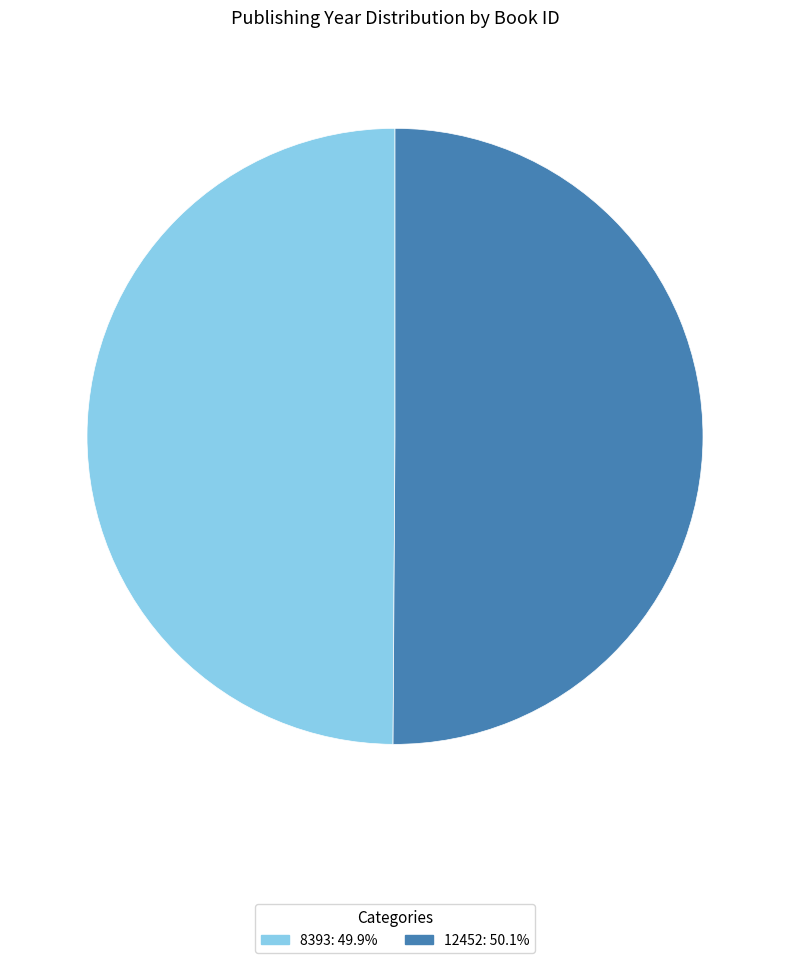

What is the ratio of the value at 12452 to the value at 8393?

1.0